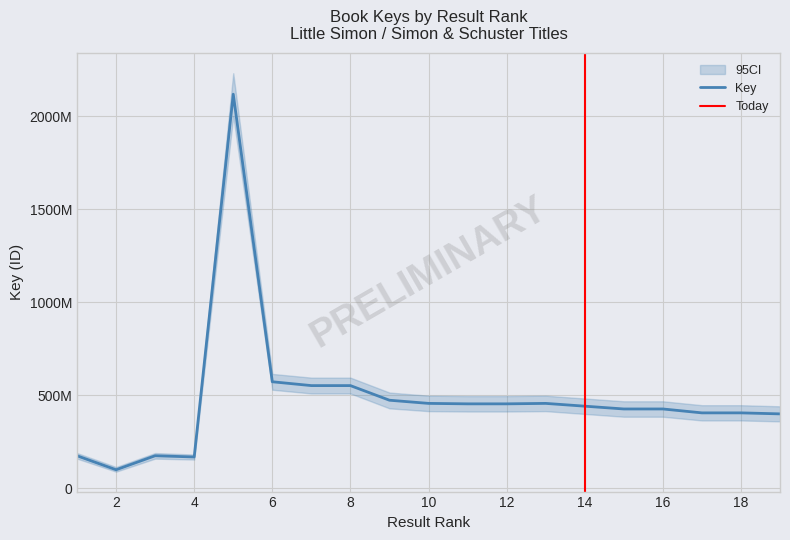

What is the change in value from 8 to 9?

-78549244